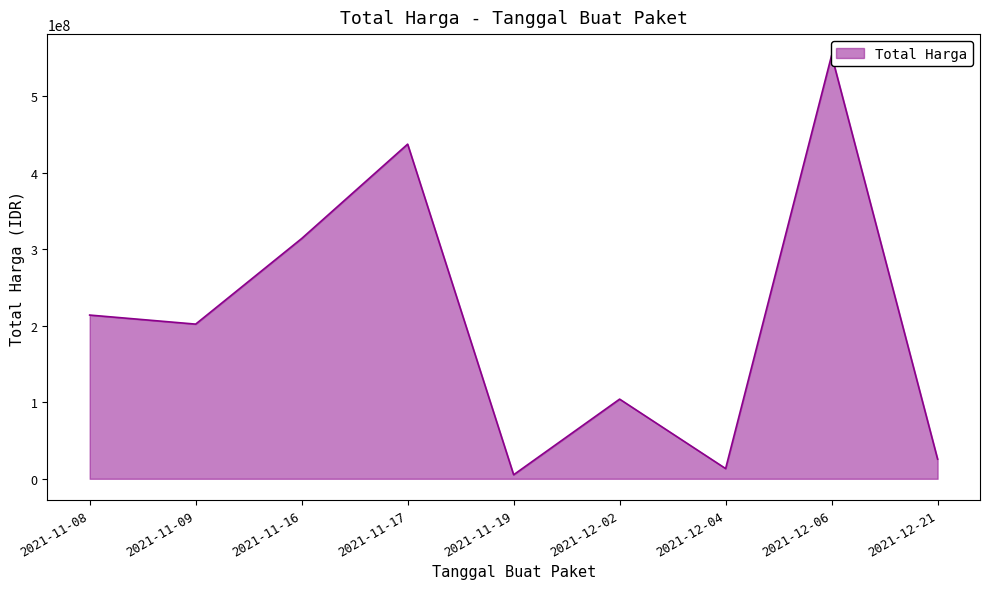

True or false: the data shows 9440596 at 2021-12-02.

False